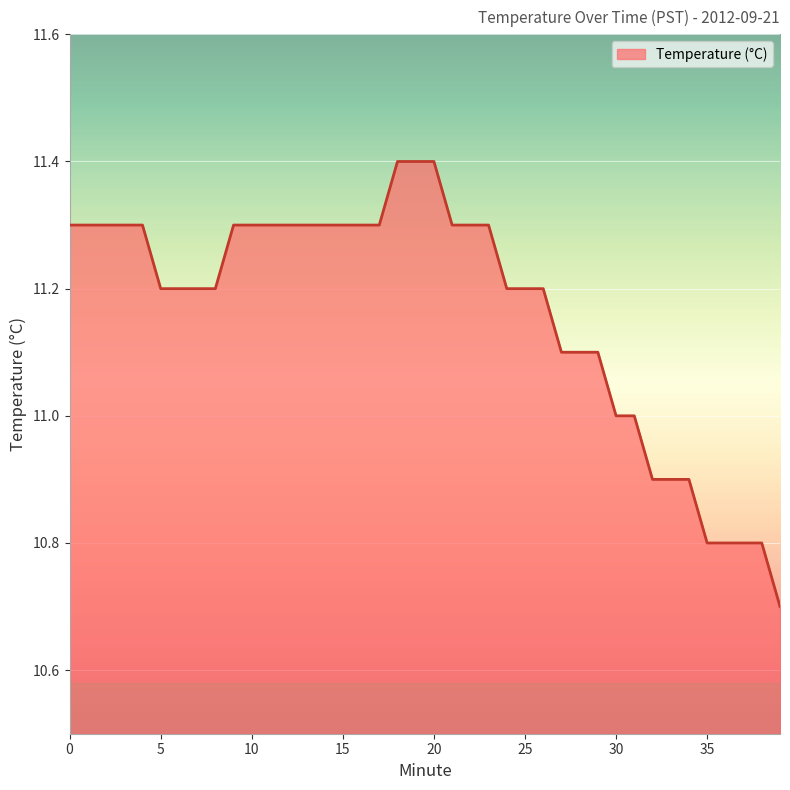

What is the difference between the maximum and minimum values?

0.7